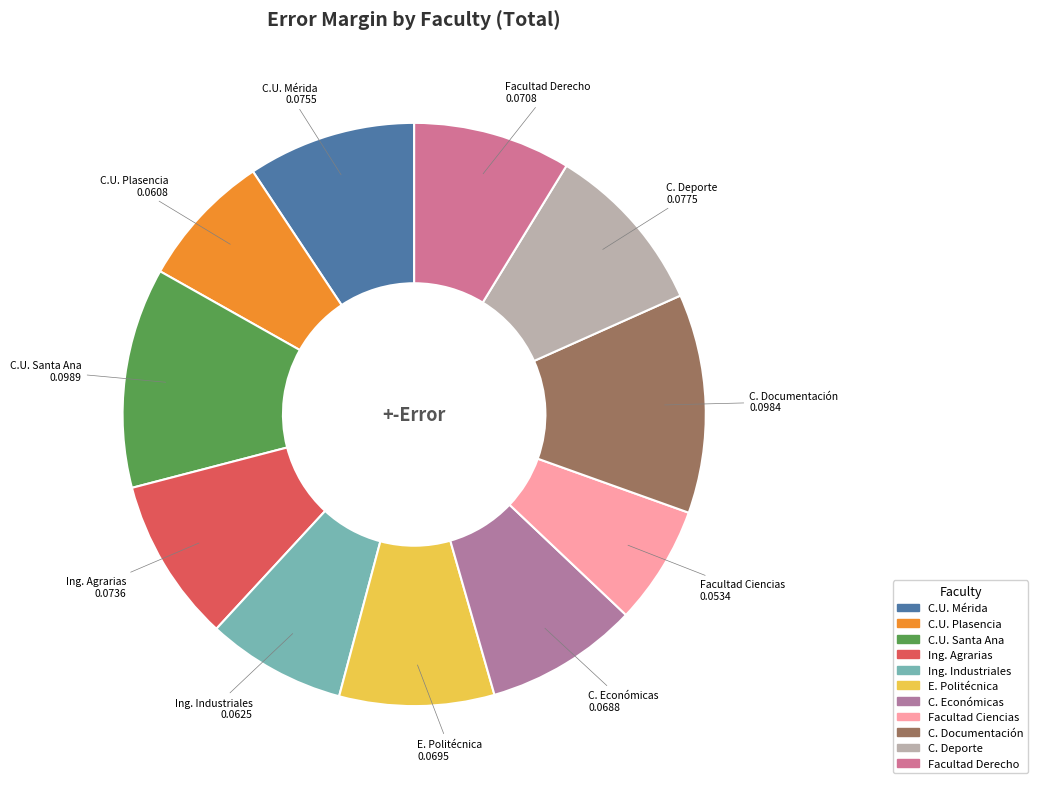

Which slice is the smallest?

Facultad Ciencias